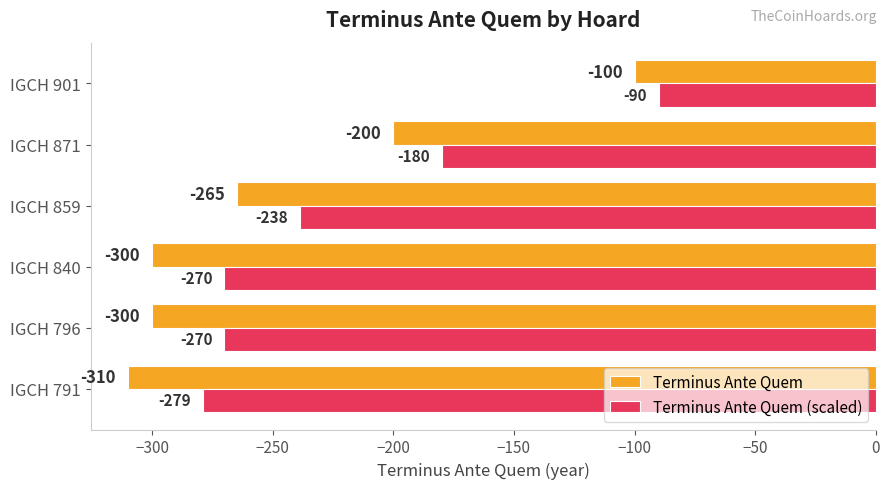

At which label does Terminus Ante Quem (scaled) reach its peak?

IGCH 901